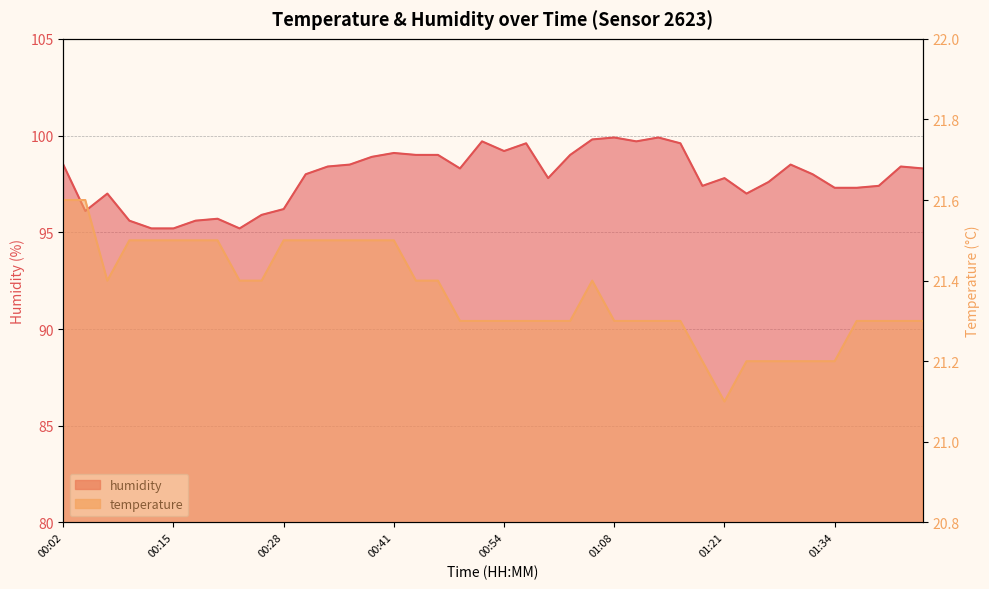

What is the lowest value of the humidity series?

95.2